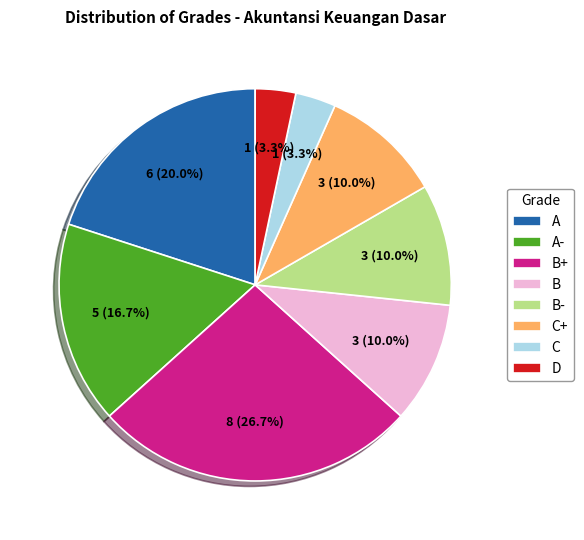

The B+ slice represents 16% of the pie. True or false?

False